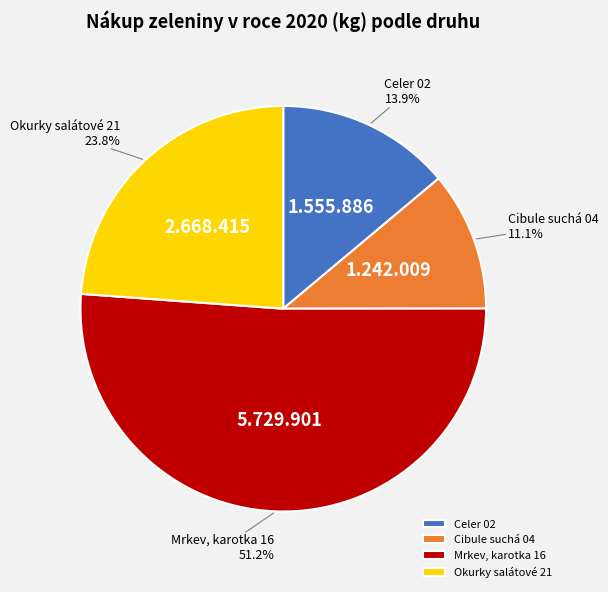

Which category has the biggest portion of the pie?

Mrkev, karotka 16